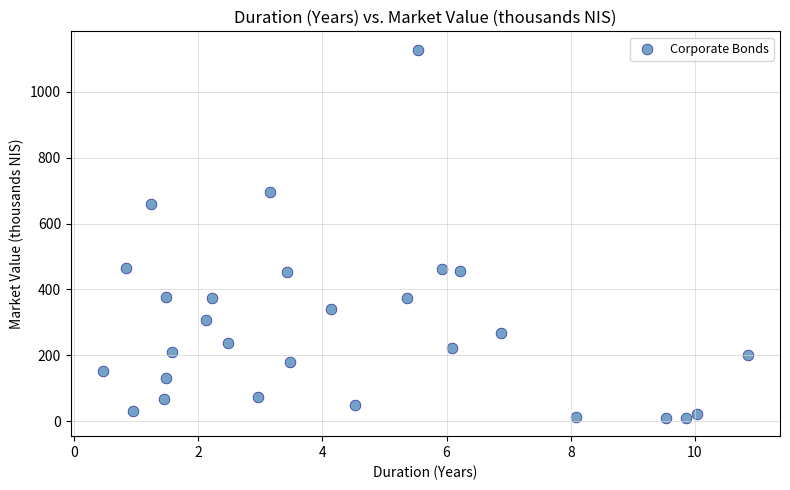

What is the range of Y values (max minus min)?

1117.7